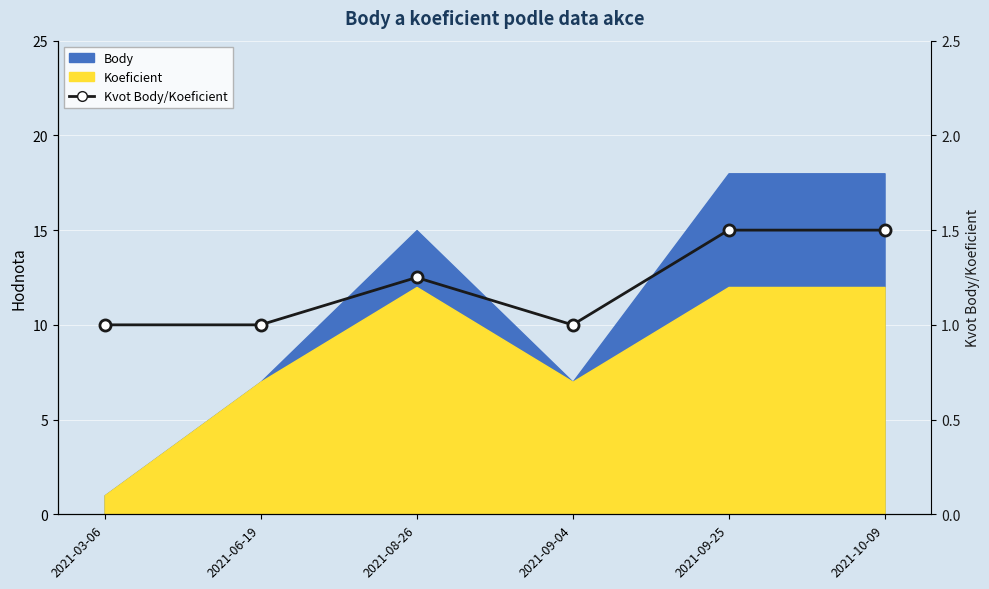

The chart shows a value of 1.5 at 2021-10-09. True or false?

True